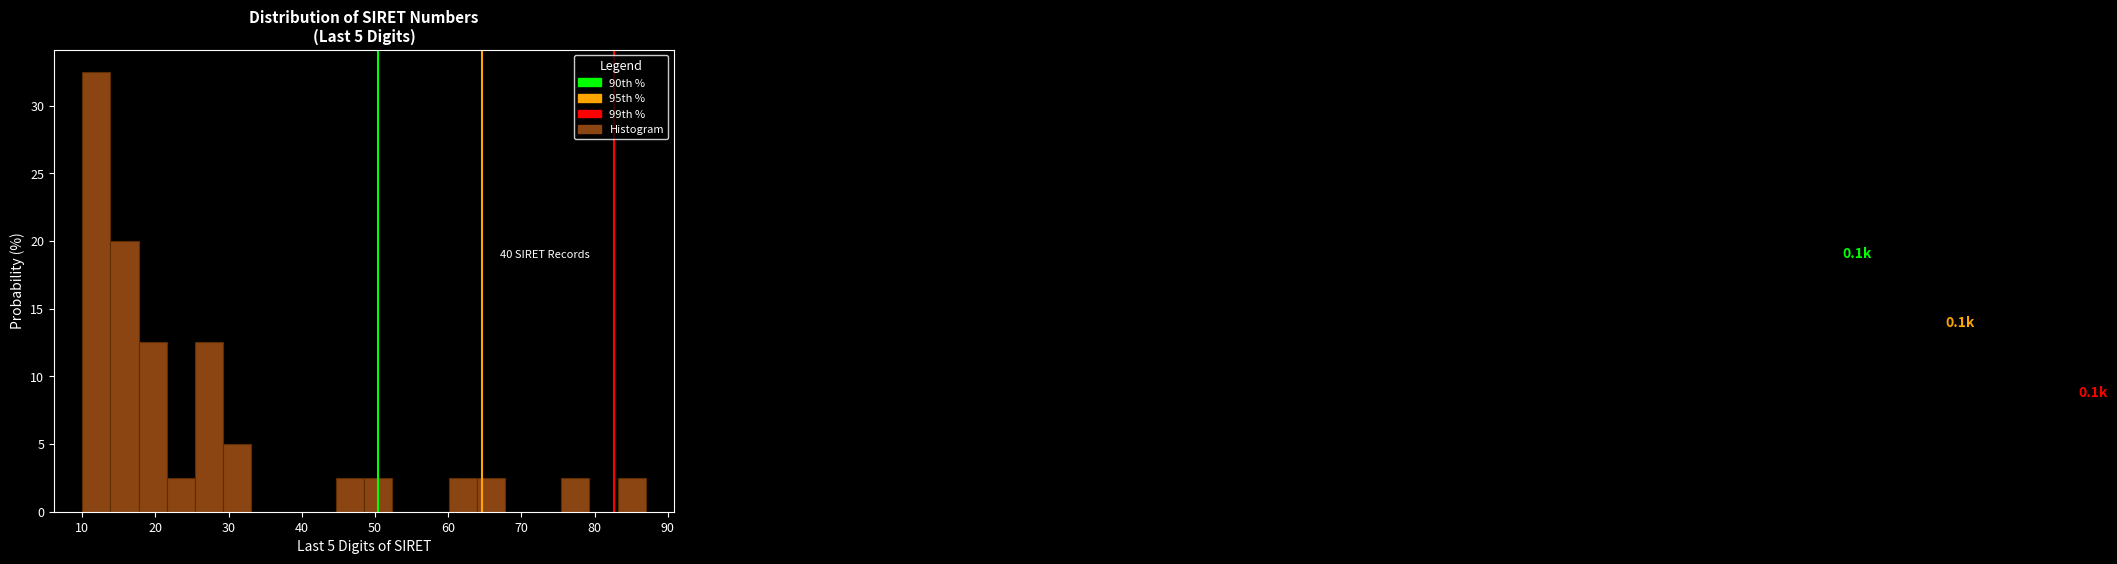

Around what value on the x-axis is the tallest bar? Give the approximate position of its centre, as read against the axis.

12